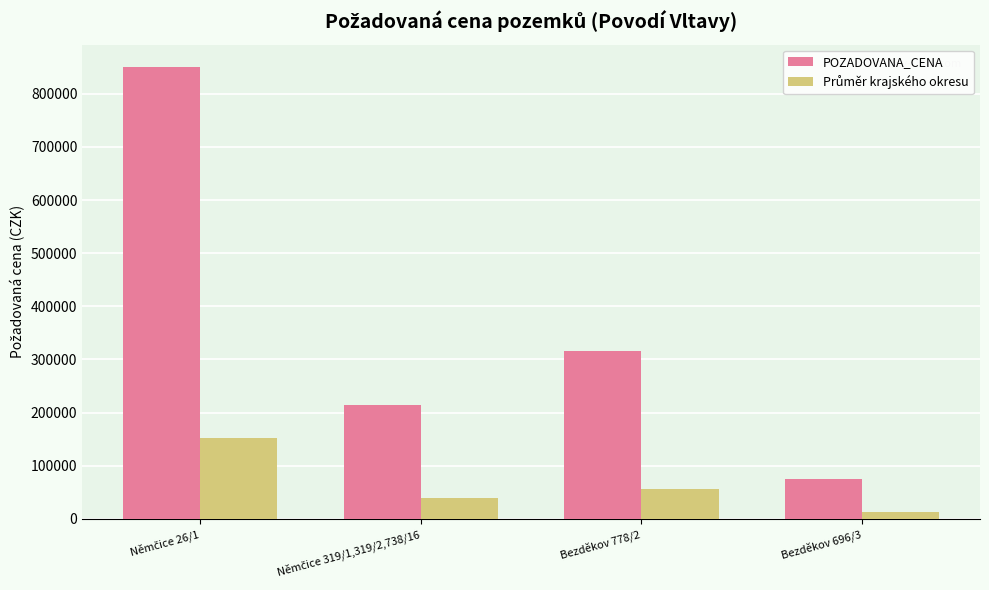

Which series has the widest spread of values?

POZADOVANA_CENA